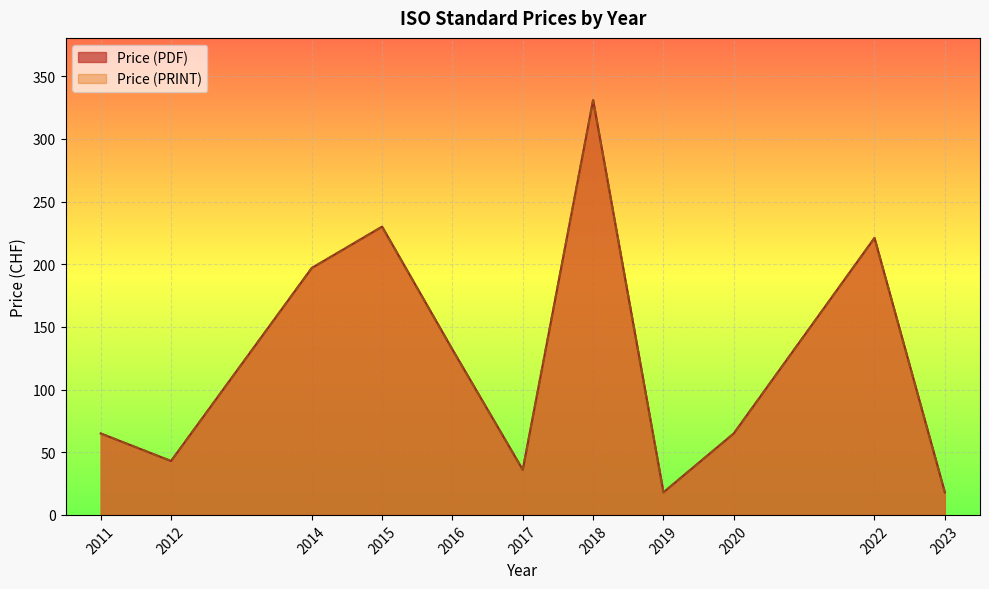

Which series changed the most between 2019 and 2012?

Price (PDF)